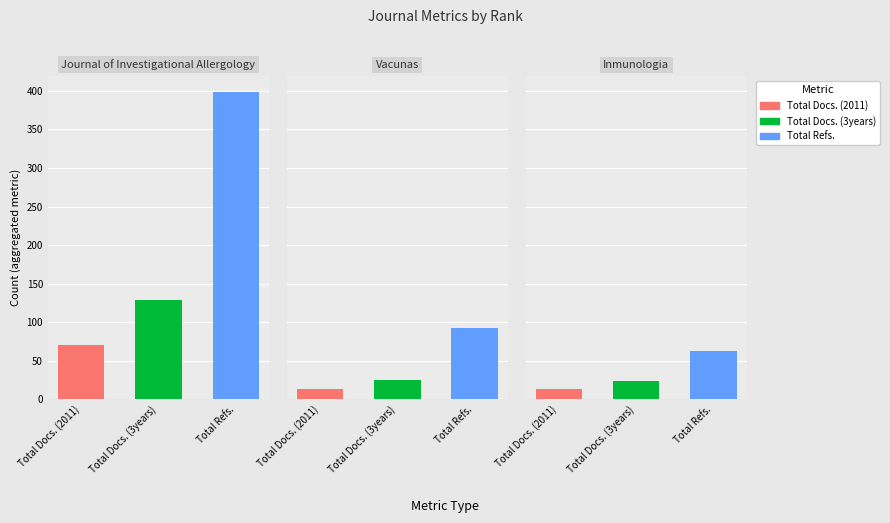

The Total Docs. (2011) series shows 13 at Inmunologia. True or false?

True